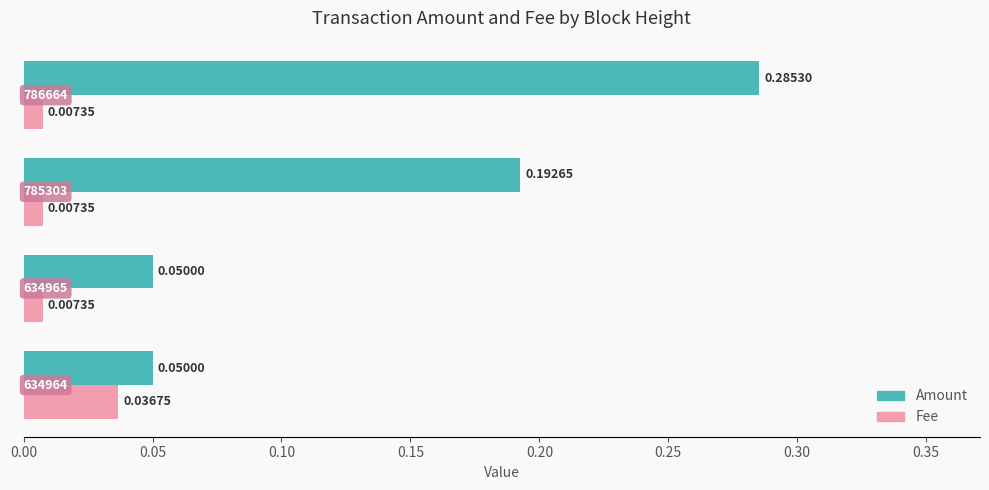

Which series has the largest total across all categories?

Amount